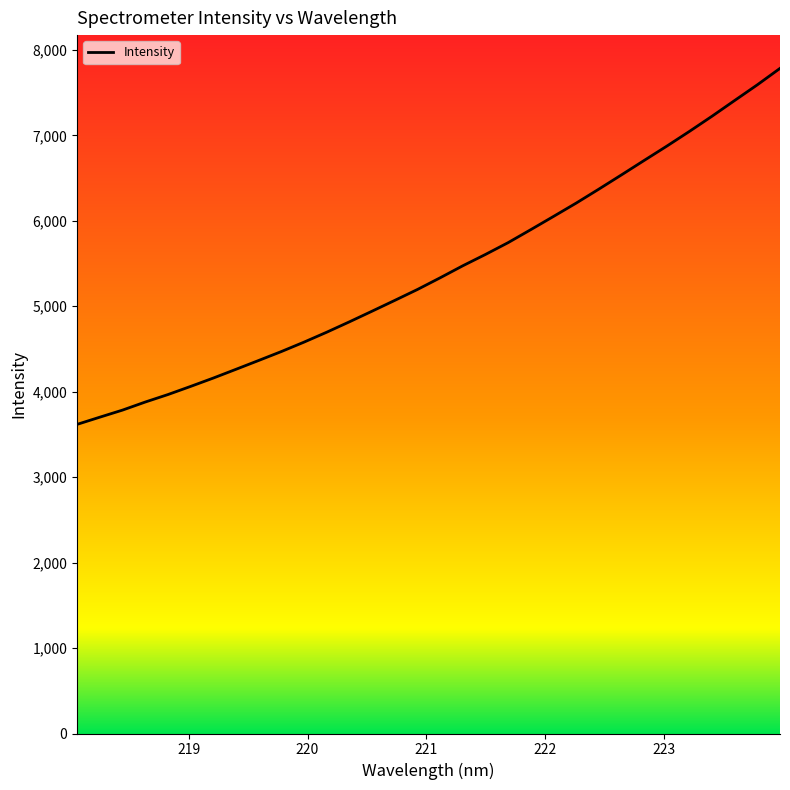

What is the difference between the maximum and minimum values?

4166.0